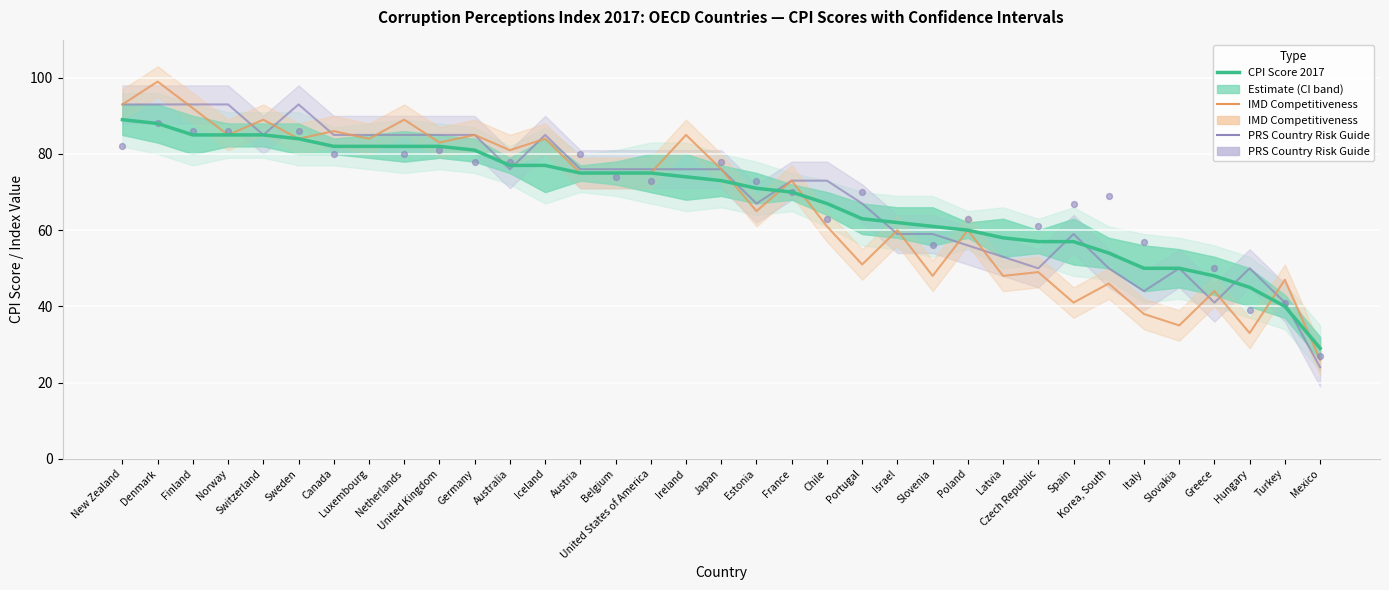

At how many categories does at least one series exceed 95?

1